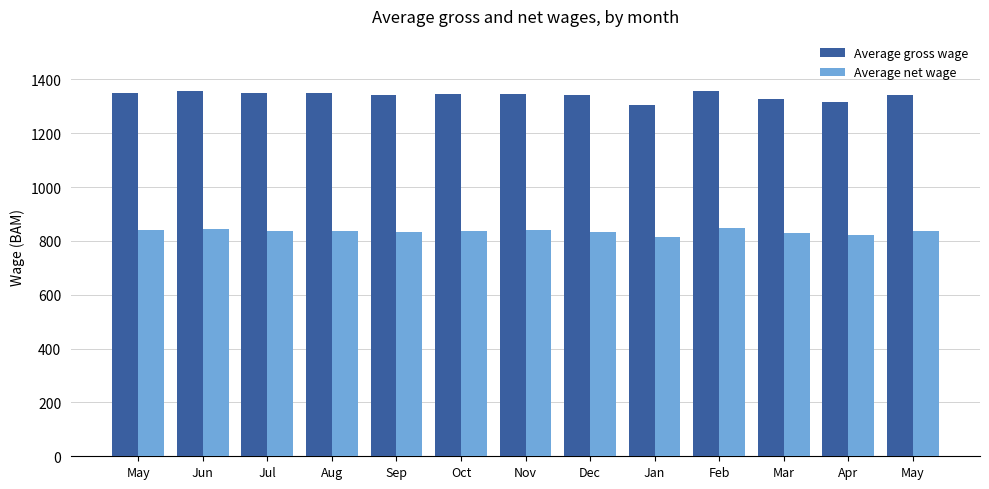

What is the label of the 10th bar from the right?

Aug